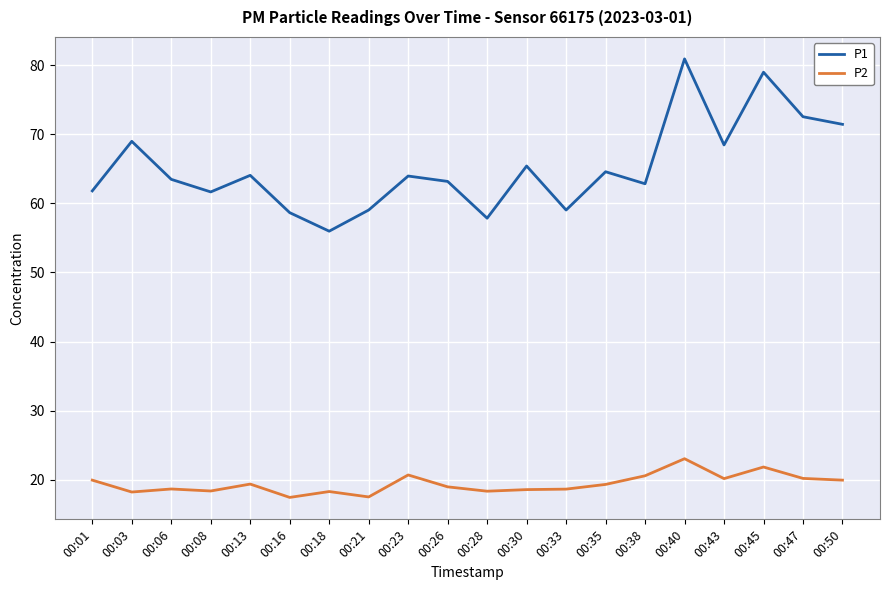

The value of P1 at 00:18 is 78.6. True or false?

False